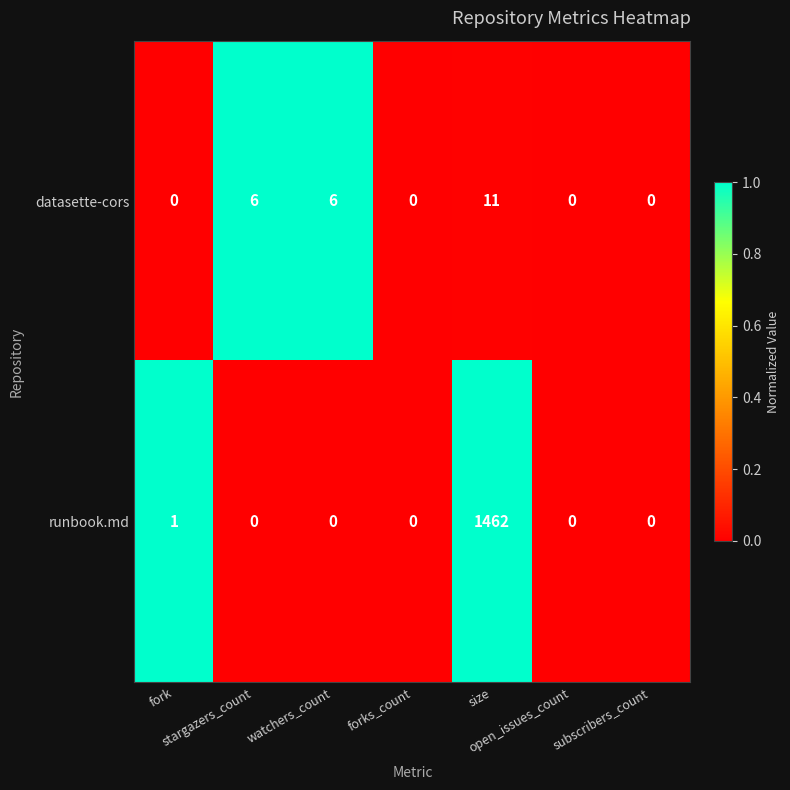

What is the maximum value for runbook.md?

1462